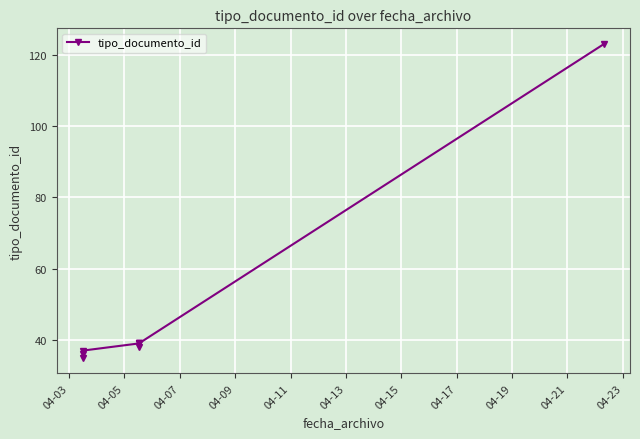

Count the number of data series in this chart.

1